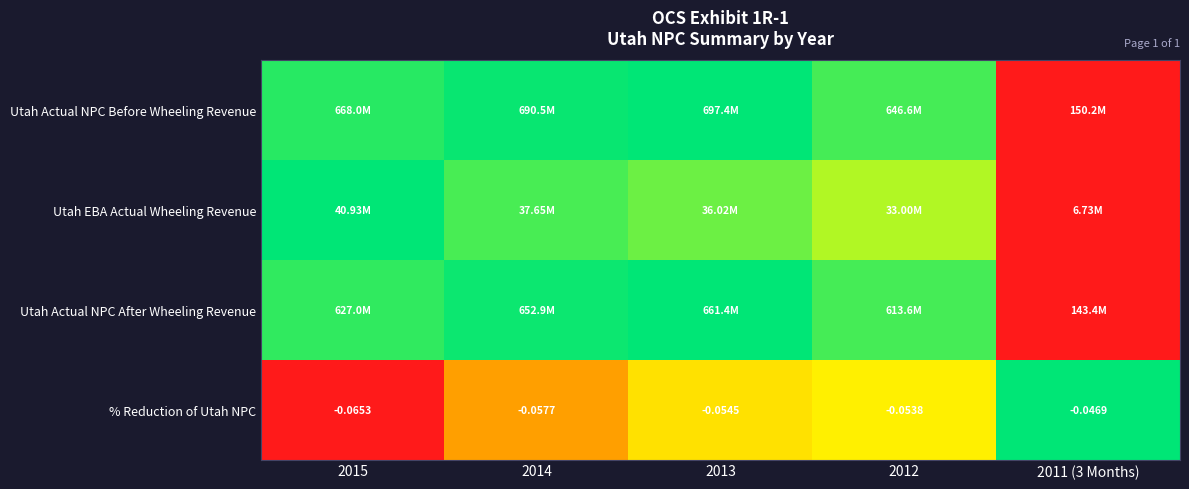

Where is Utah Actual NPC After Wheeling Revenue nearest to the value 0?

2011 (3 Months)